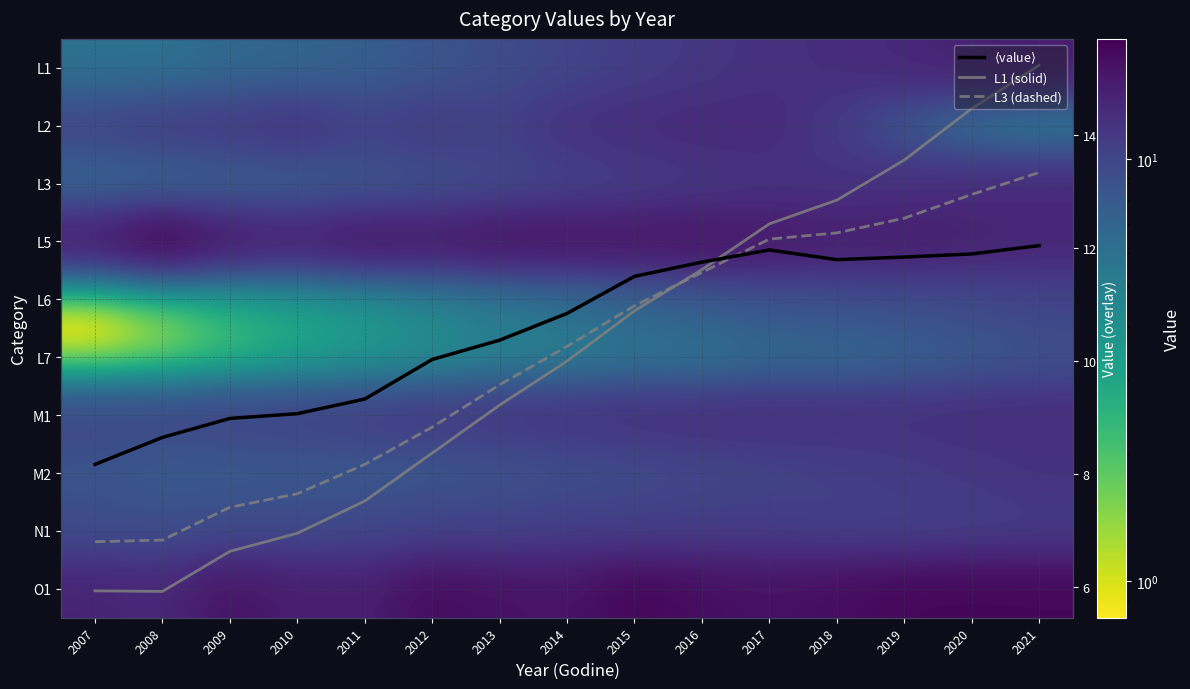

At which category is the sum across all series the highest?

2021